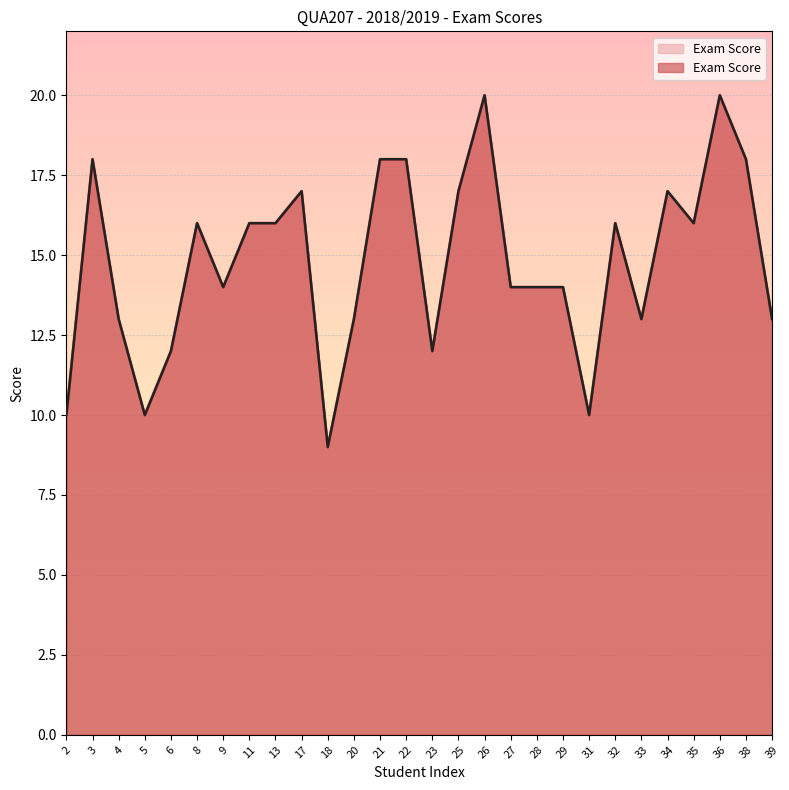

Where is the data nearest to the value 14?

9